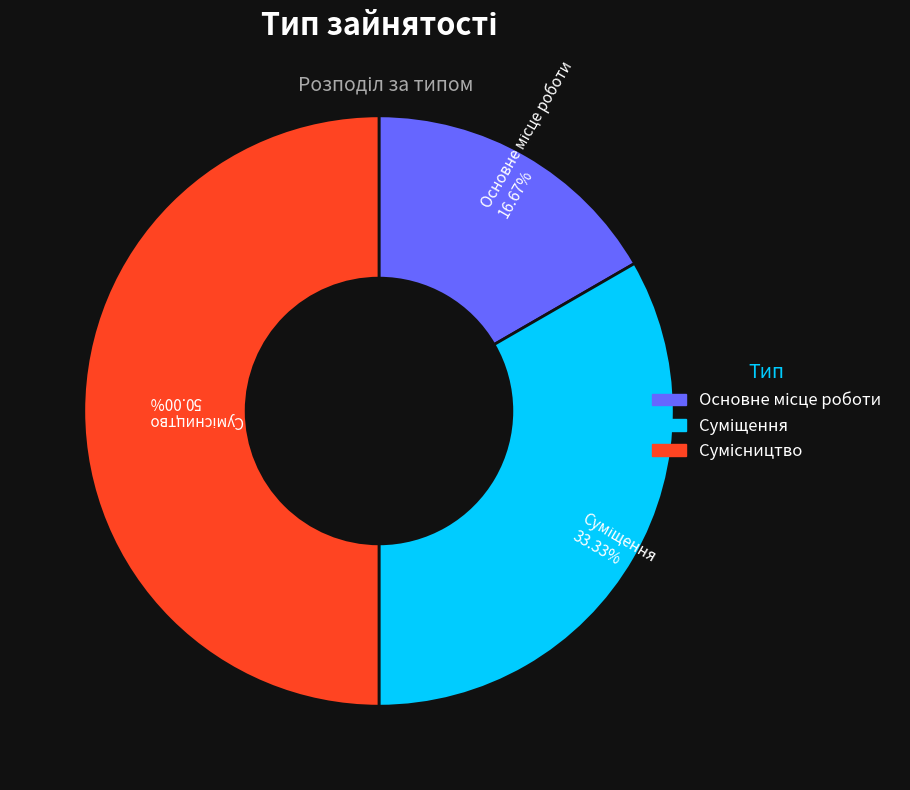

To the nearest percent, what percentage of the pie is Сумісництво?

50%